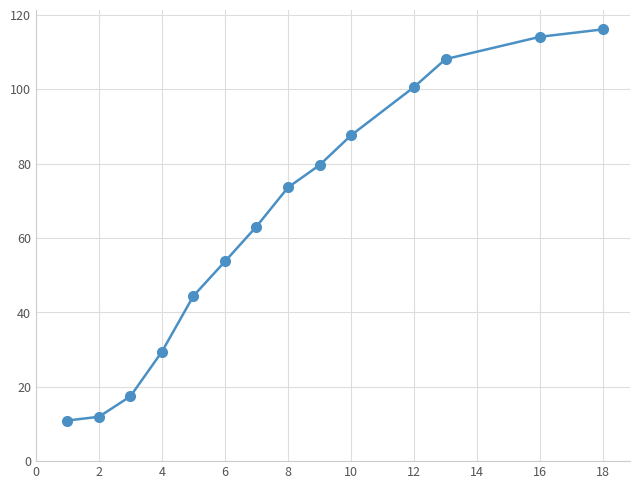

What is the sum of all values?

910.4